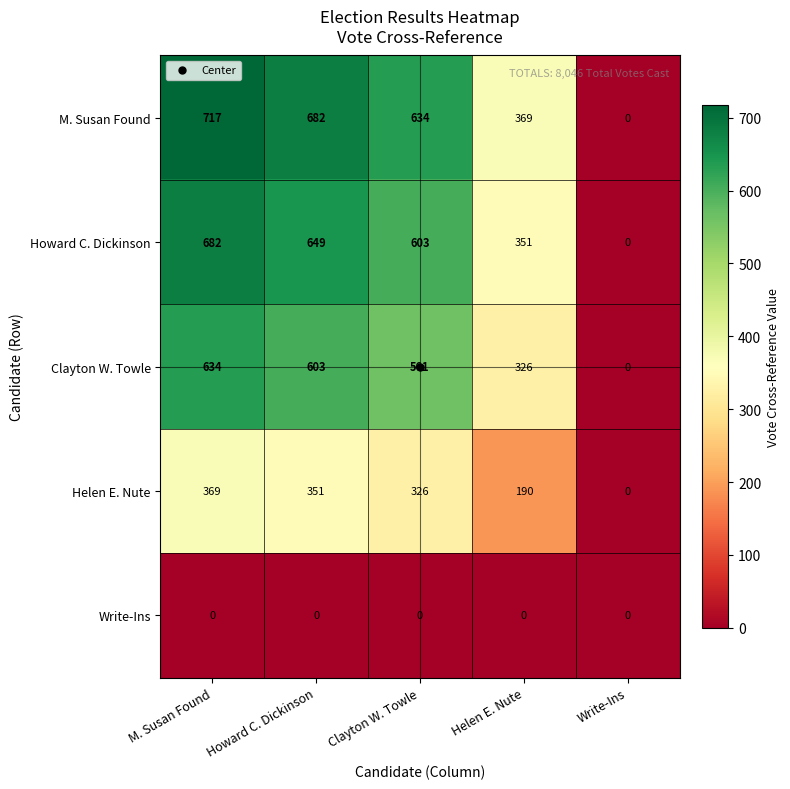

What is the sum of the Clayton W. Towle values at Write-Ins and Howard C. Dickinson?

603